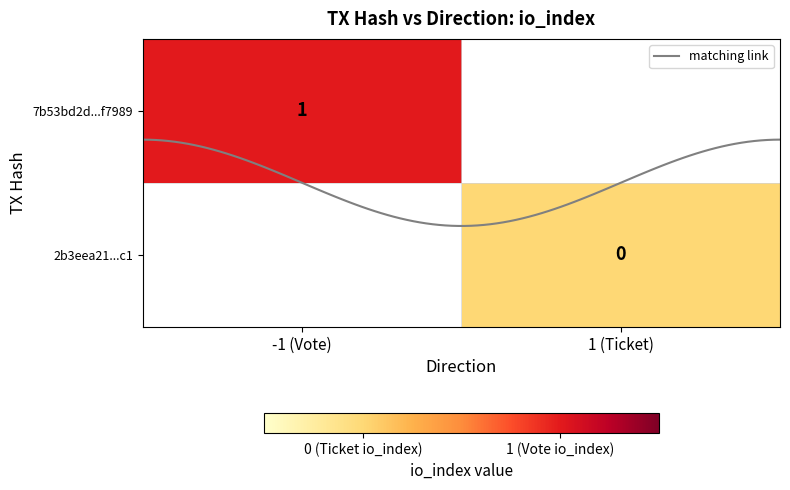

What is the difference between the 7b53bd2d150cdbe99731253967f19ca3bff7989 values at direction and io_index?

2